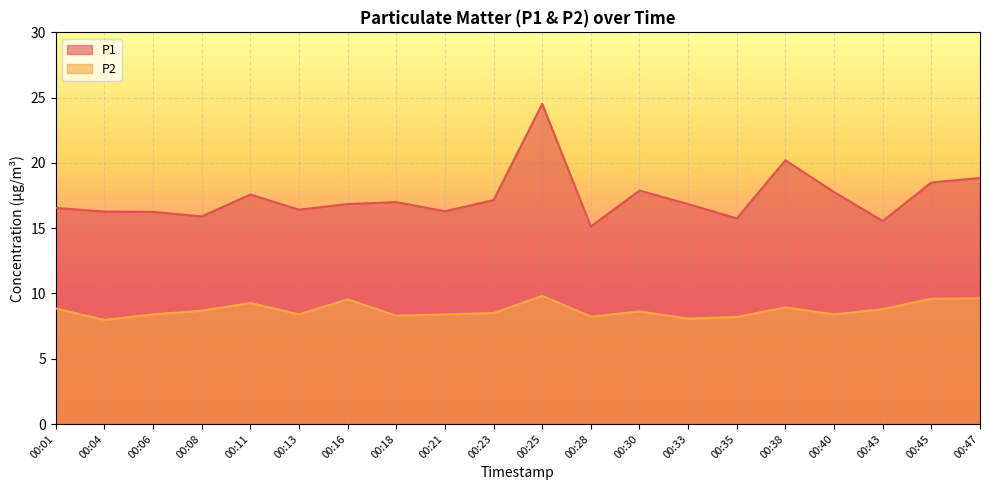

How many data points does each series have?

20